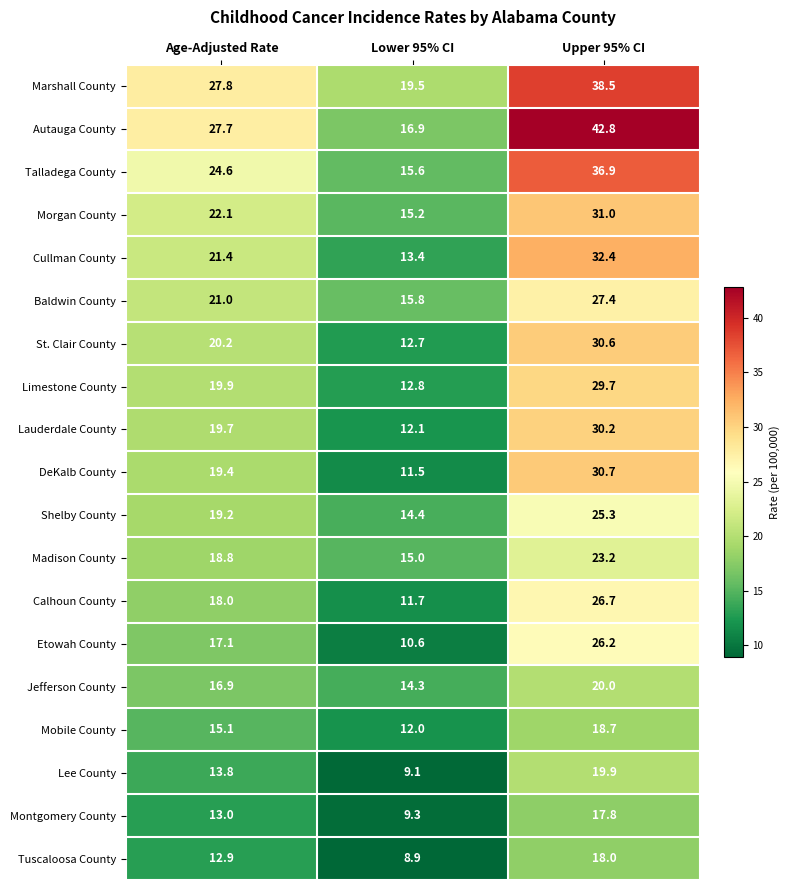

Between Age-Adjusted Rate and Upper 95% CI, which series saw the biggest shift?

Autauga County